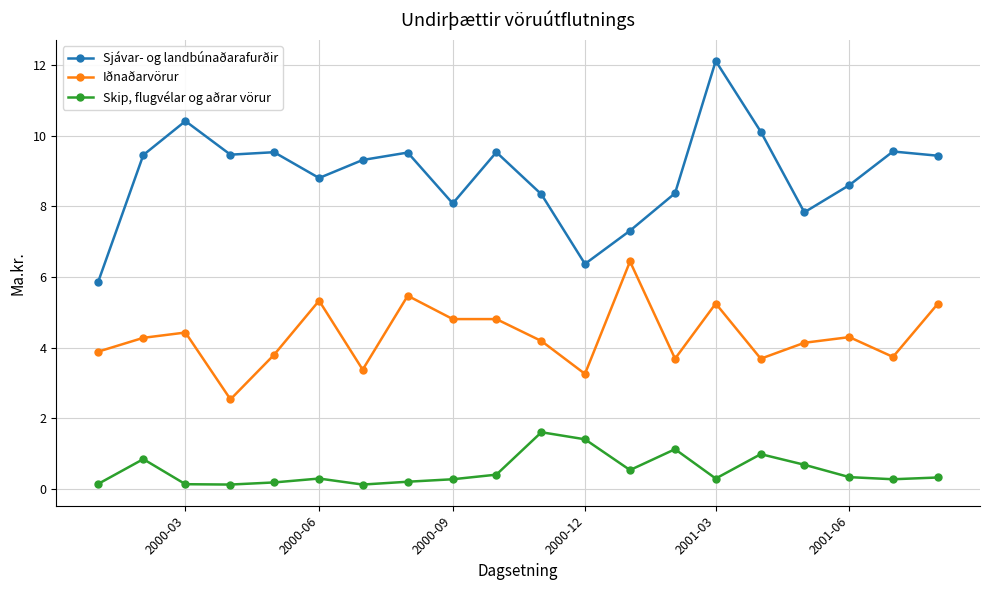

At how many categories does at least one series exceed 3?

20